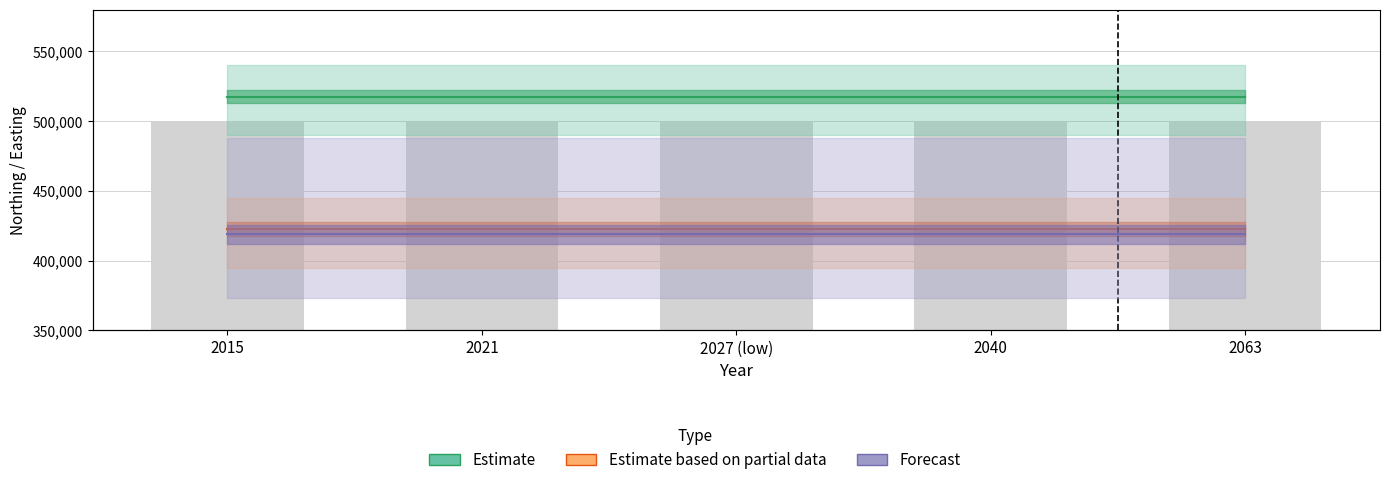

Rank the series at 2021 from highest to lowest value.

Estimate, Estimate based on partial data, Forecast